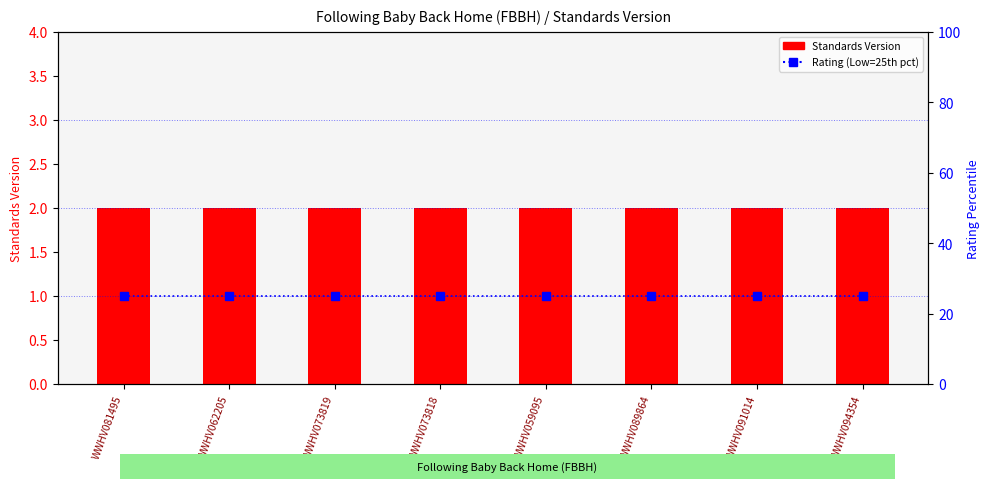

What position from the left is WWHV091014?

7